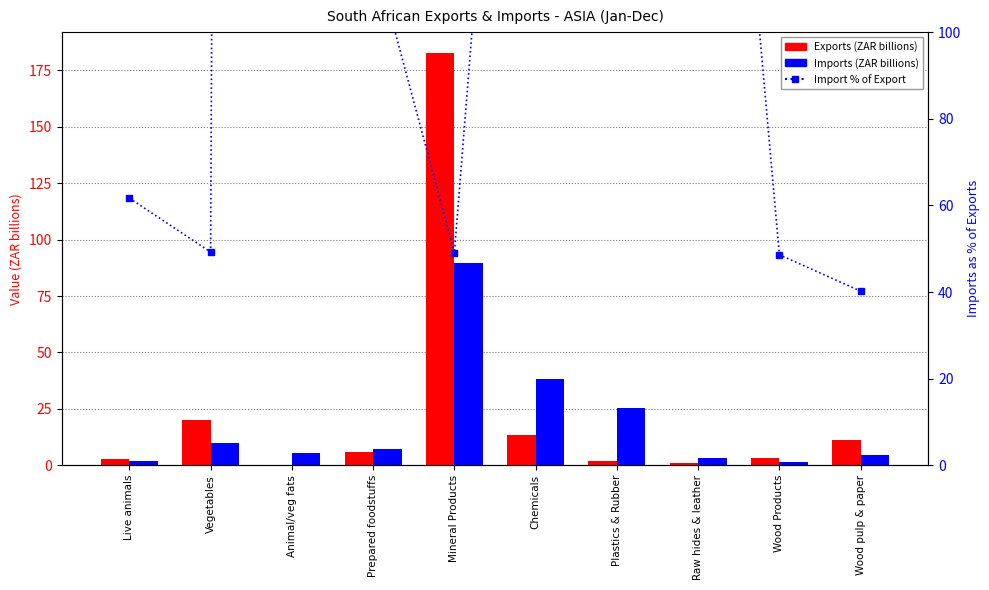

True or false: Import % of Export has a value of 160.1 at Chemicals.

False